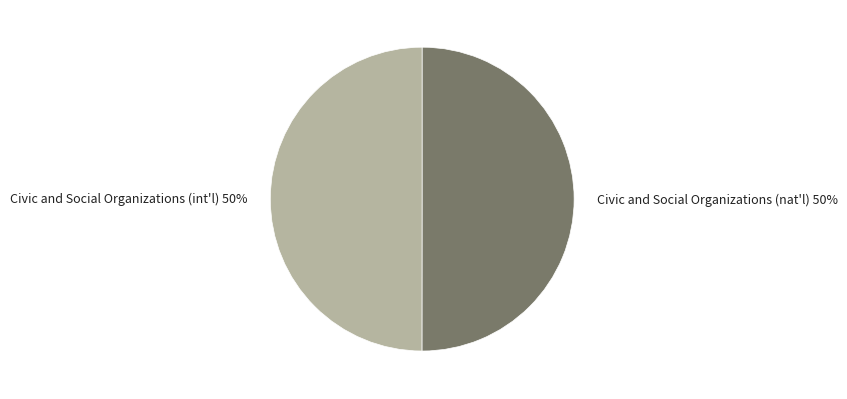

Count the number of slices in the pie.

2